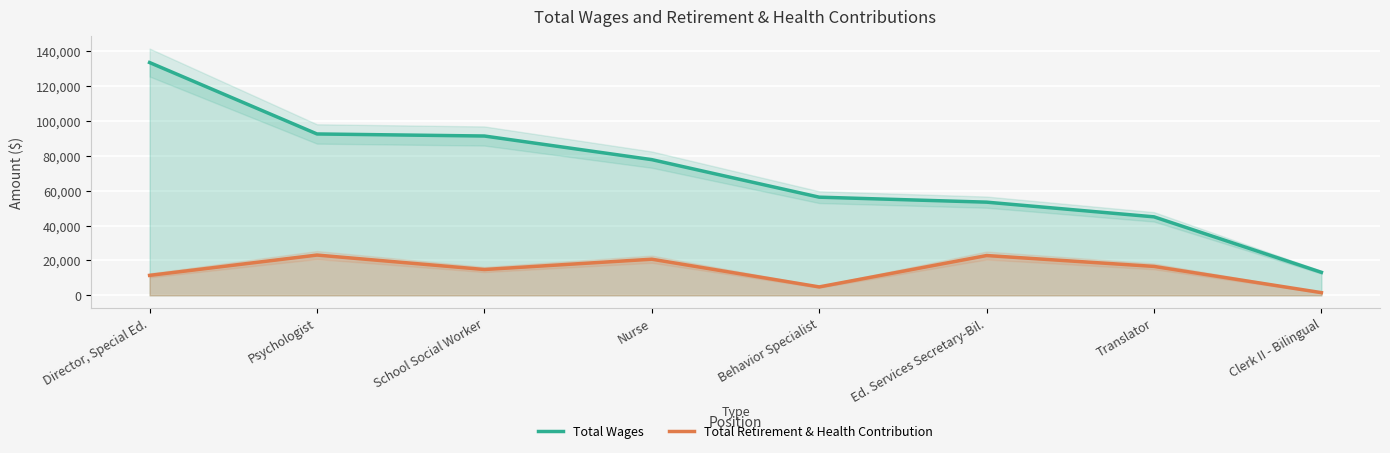

What is the minimum value for Total Retirement & Health Contribution?

1530